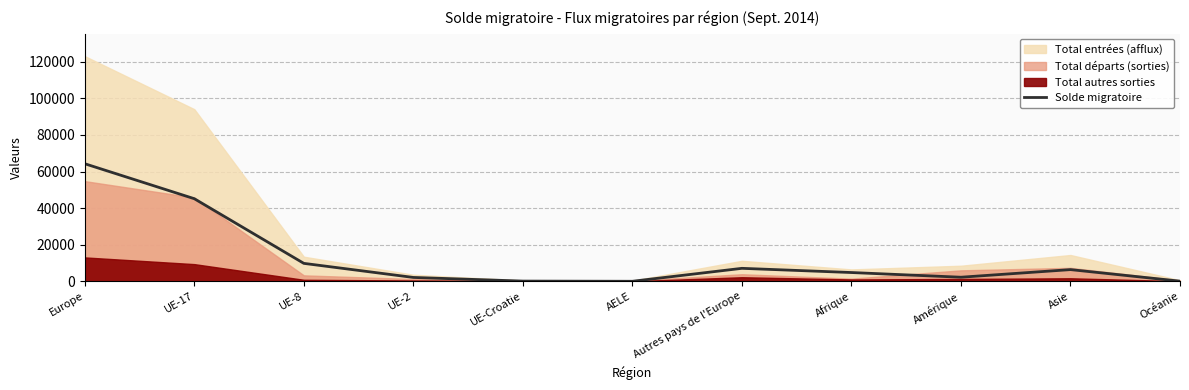

How many interior local valleys (lower than both neighbors) does the data have?

2